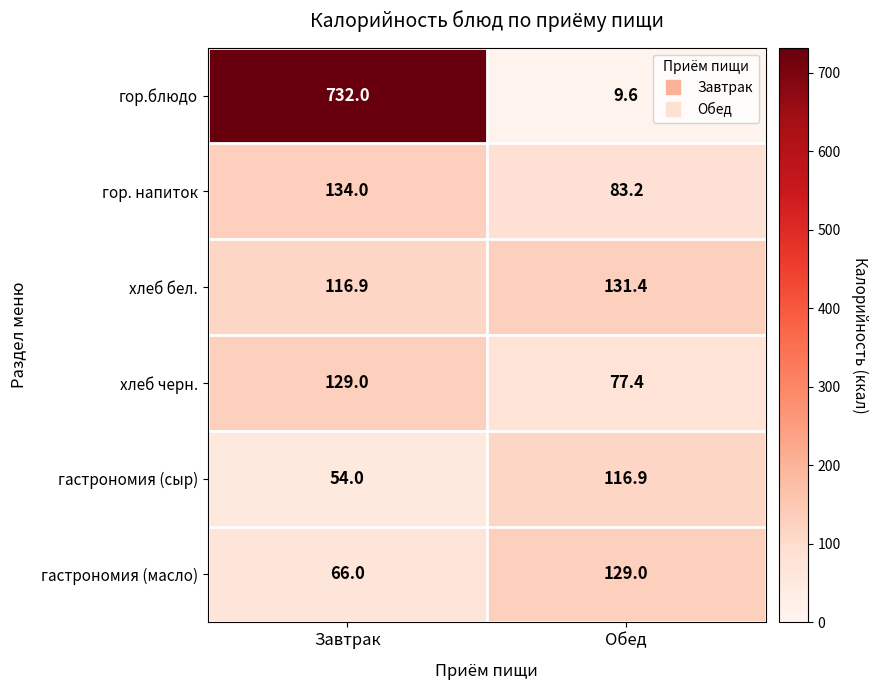

What is the maximum value shown in the chart?

732.0